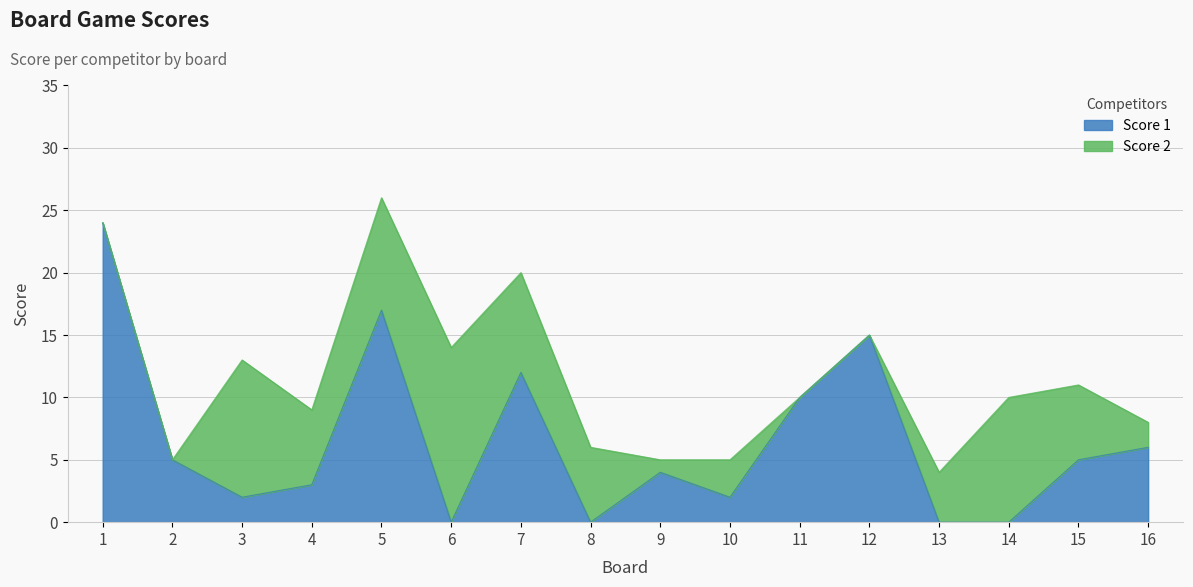

Which category has the highest value across all series?

1